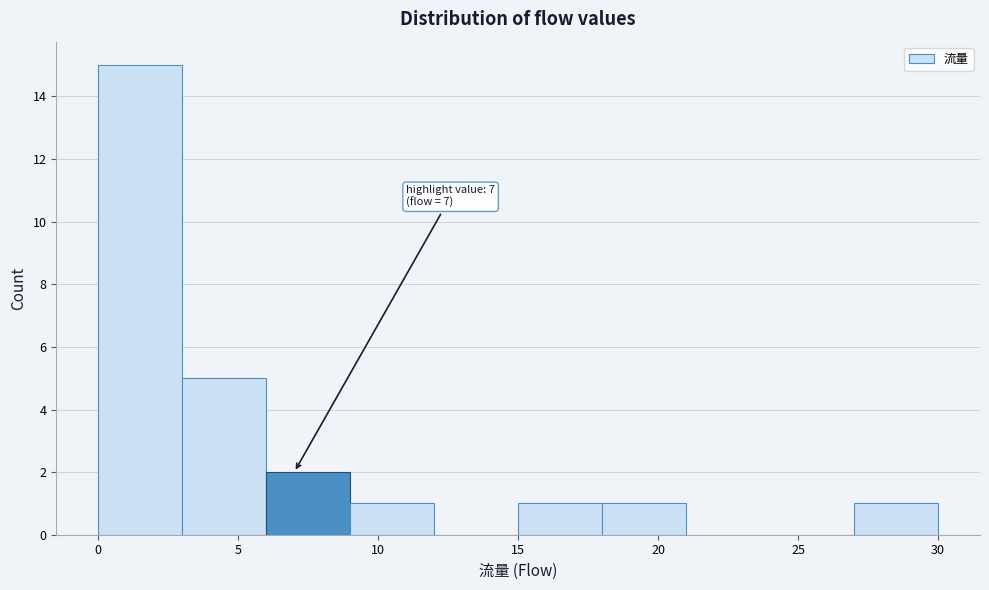

Which range on the x-axis has the tallest bar?

0 to 3